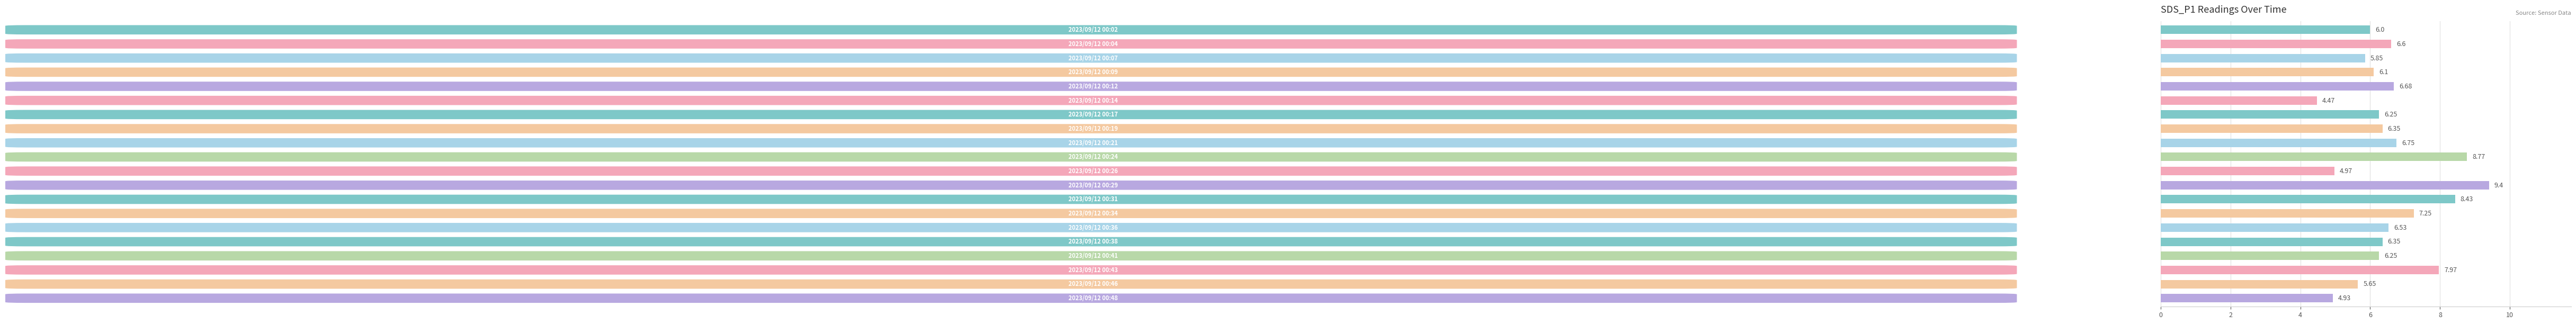

What is the average value?

6.6